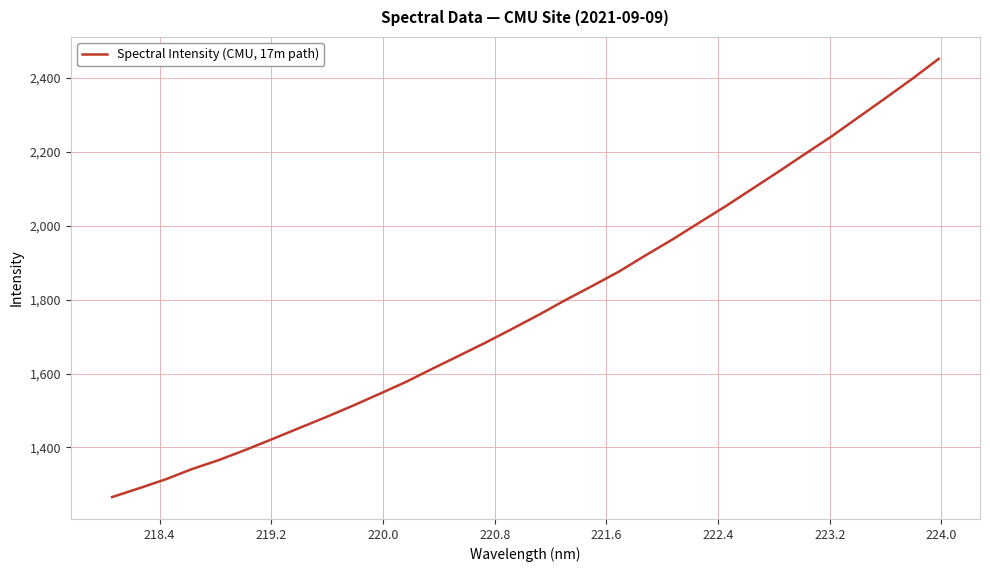

What is the minimum value shown in the chart?

1265.8